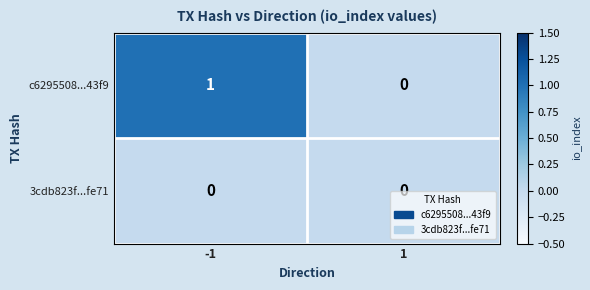

Rank the series by their average value, from lowest to highest.

3cdb823f...fe71, c6295508...43f9